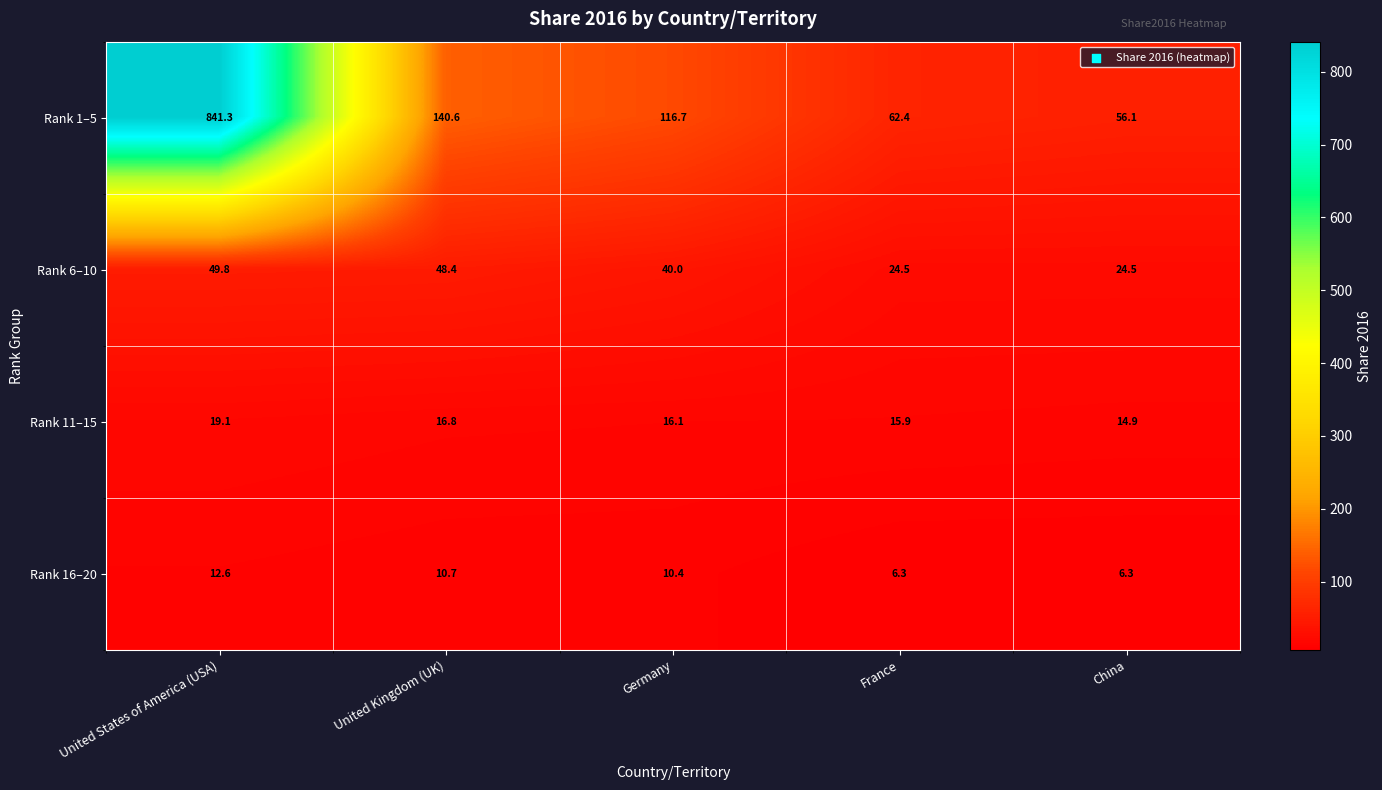

Read the Rank 1–5 value at Germany.

116.7